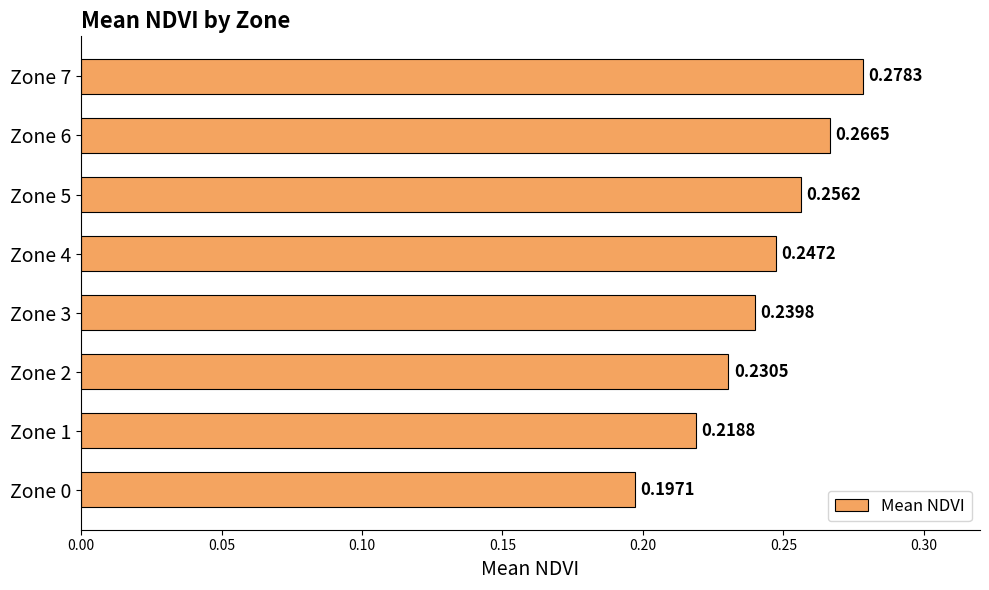

Are the bars grouped side by side (vs. stacked)?

No